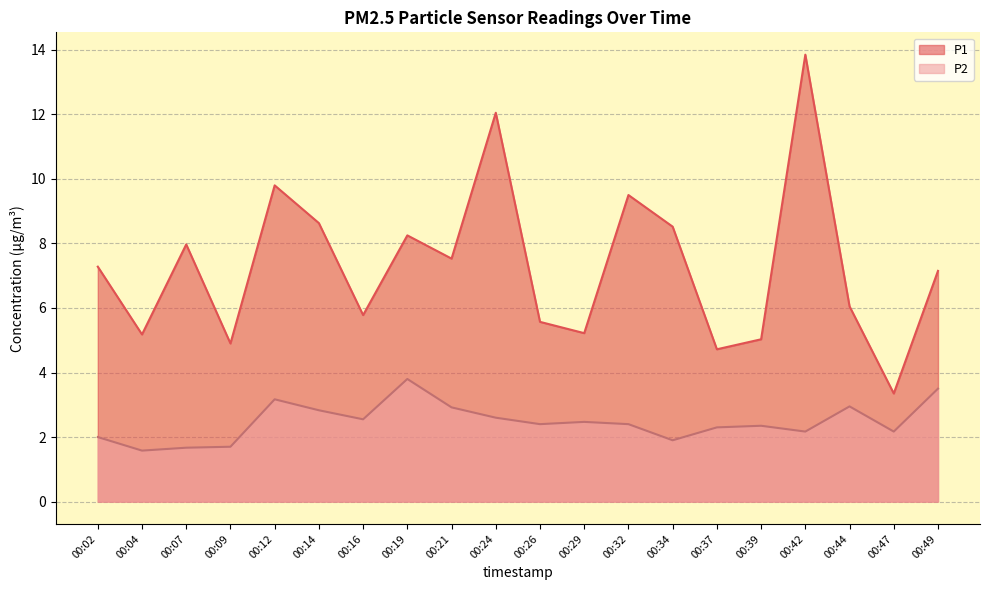

Rank the series by their average value, from highest to lowest.

P1, P2